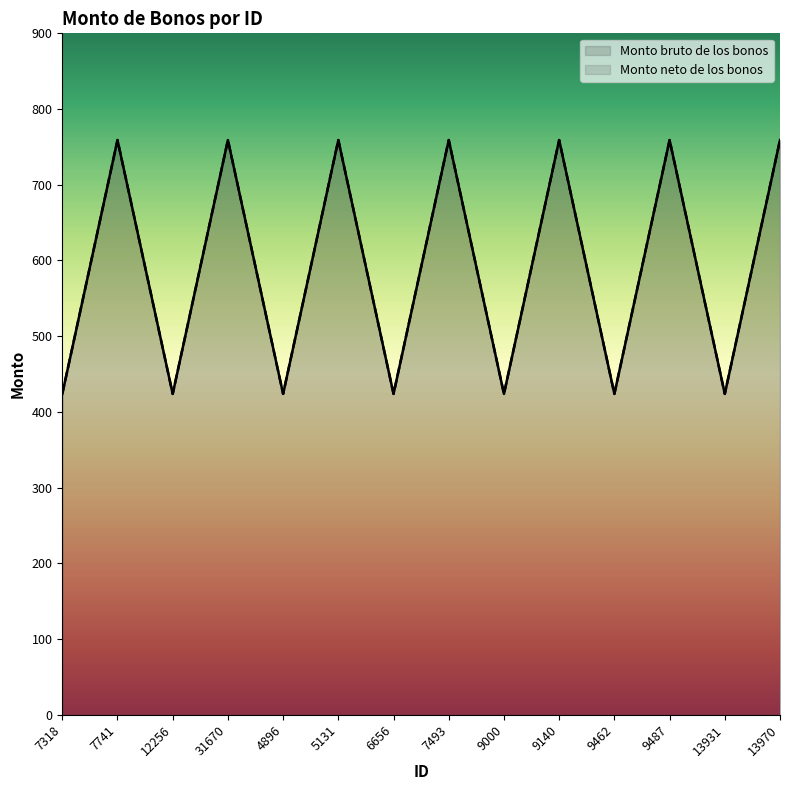

At which label does Monto neto de los bonos first exceed 759?

7741